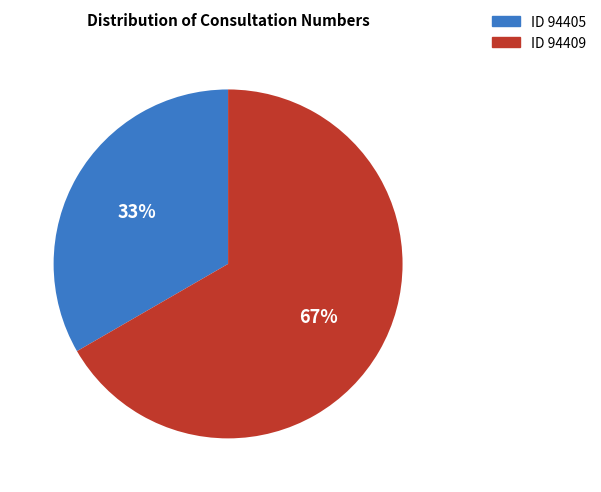

What is the smallest slice in the pie chart?

ID 94405